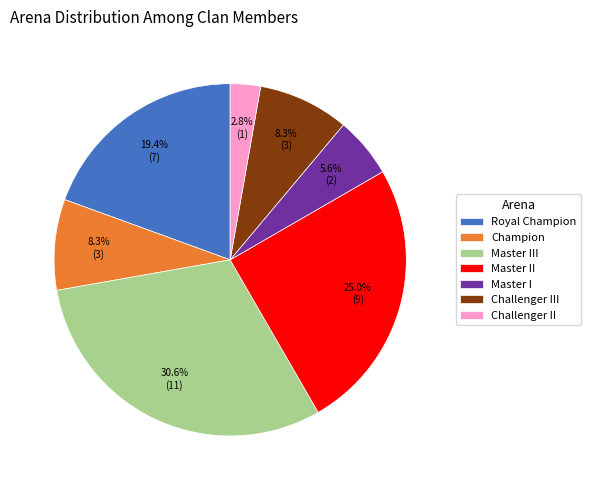

True or false: Champion accounts for 3% of the total.

False